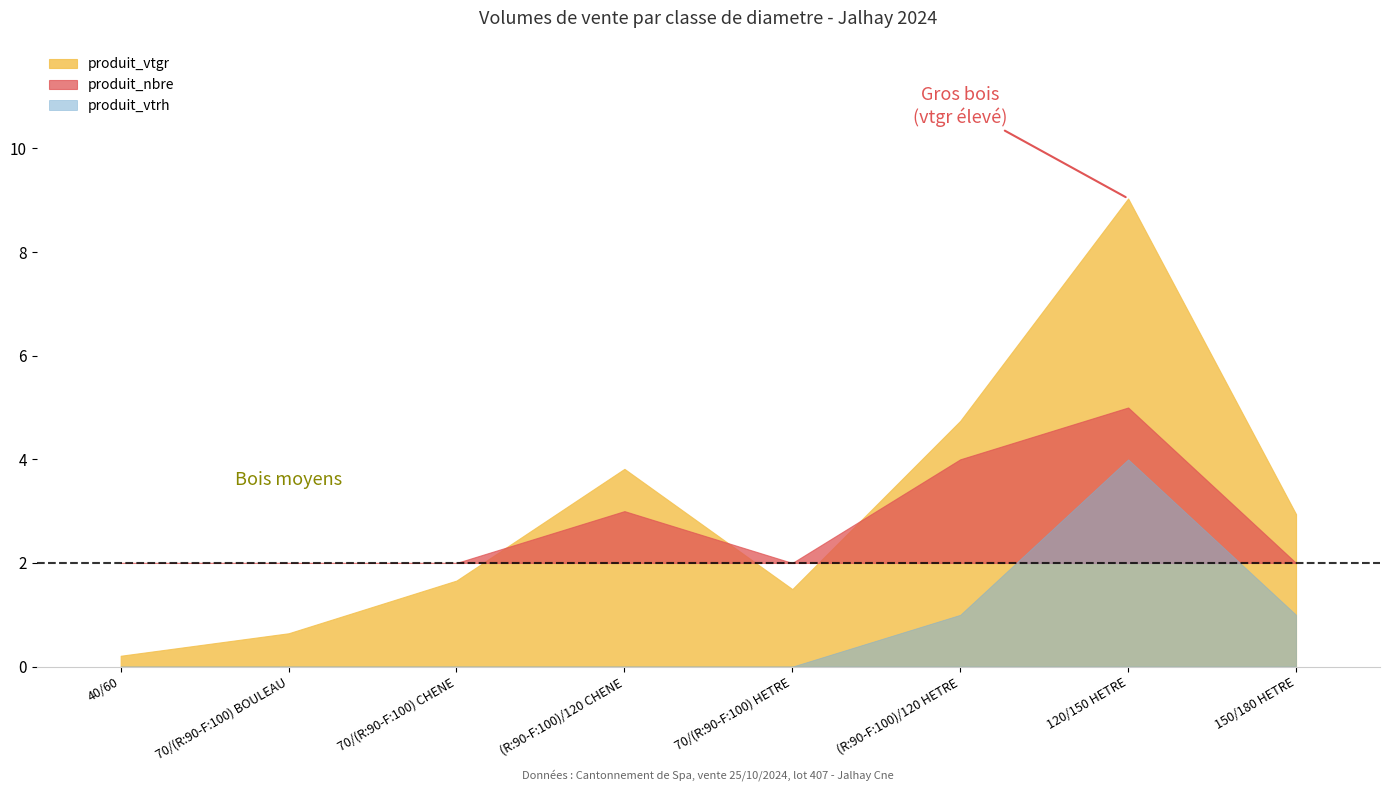

After their last crossing, which series has the higher values: produit_vtgr or produit_nbre?

produit_vtgr